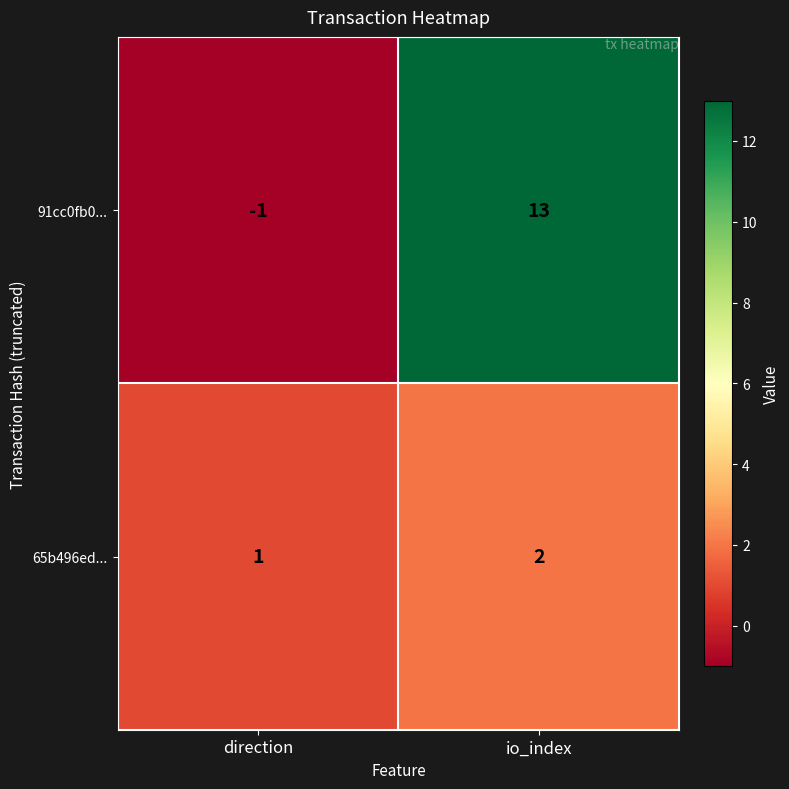

How many categories are shown in the chart?

2